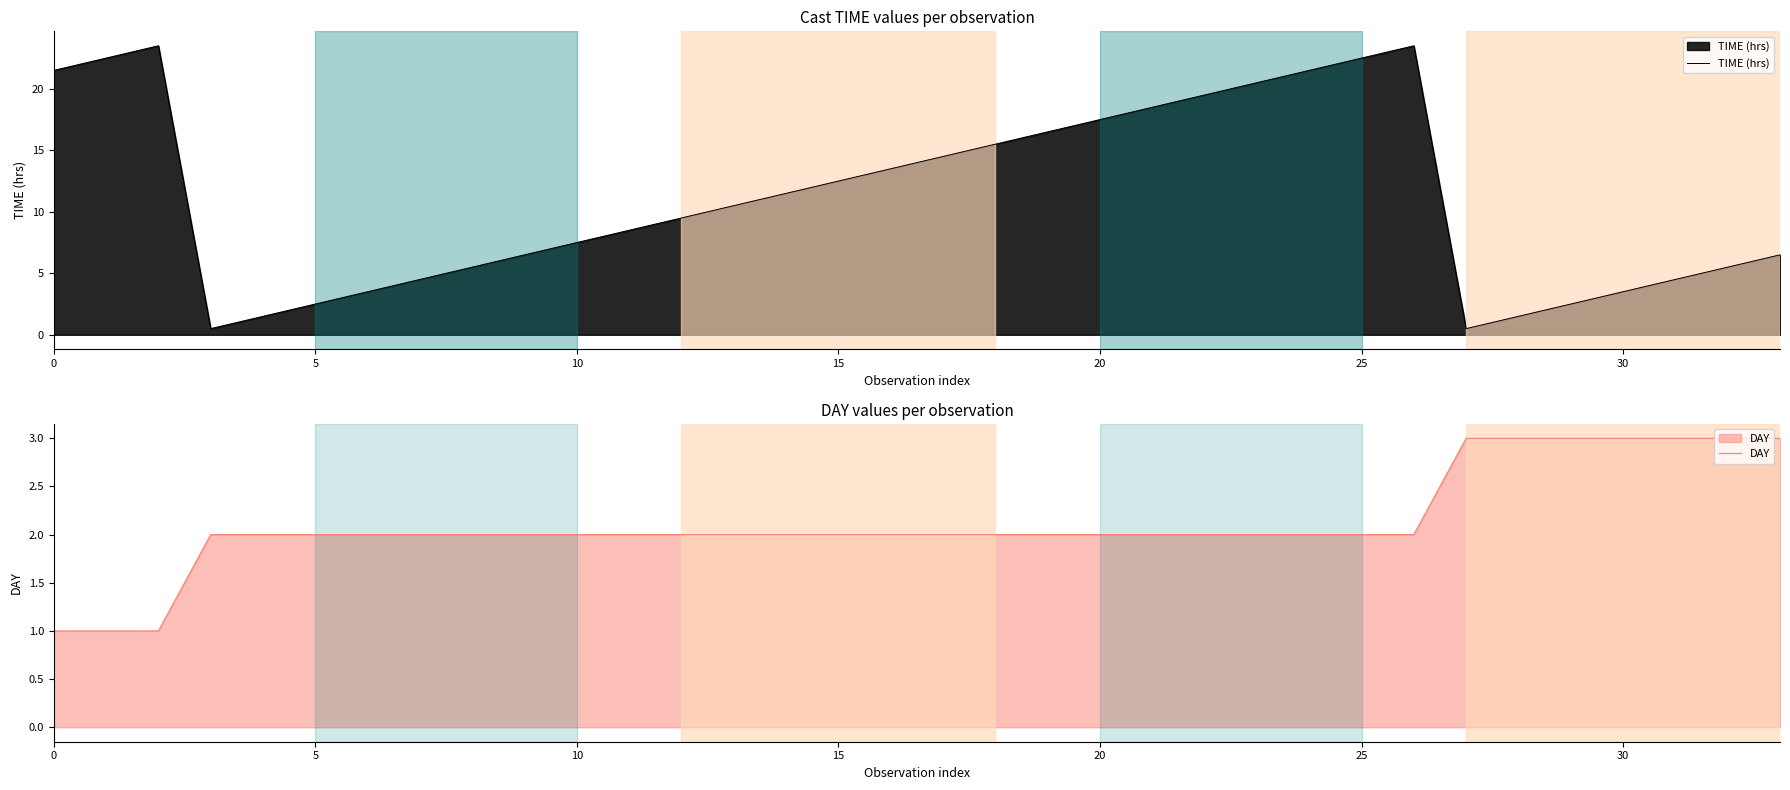

Reading left to right, transcribe all the data shown in this chart.

TIME (hrs): 21.5	22.5	23.5	0.5	1.5	2.5	3.5	4.5	5.5	6.5	7.5	8.5	9.5	10.5	11.5	12.5	13.5	14.5	15.5	16.5	17.5	18.5	19.5	20.5	21.5	22.5	23.5	0.5	1.5	2.5	3.5	4.5	5.5	6.5
DAY: 1.0	1.0	1.0	2.0	2.0	2.0	2.0	2.0	2.0	2.0	2.0	2.0	2.0	2.0	2.0	2.0	2.0	2.0	2.0	2.0	2.0	2.0	2.0	2.0	2.0	2.0	2.0	3.0	3.0	3.0	3.0	3.0	3.0	3.0